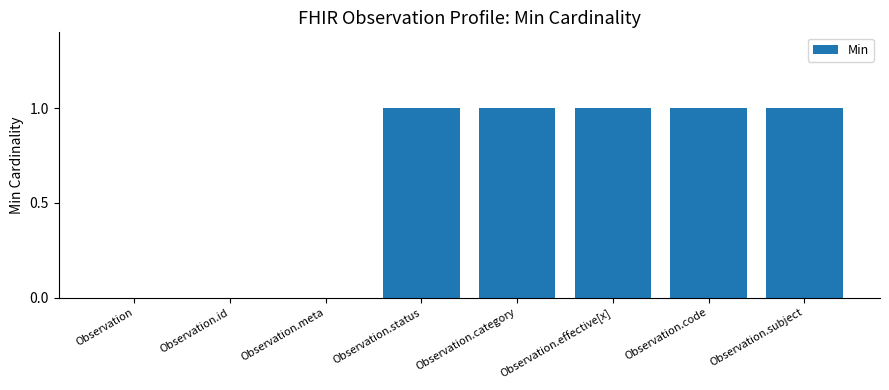

What is the change in value from Observation to Observation.category?

+1